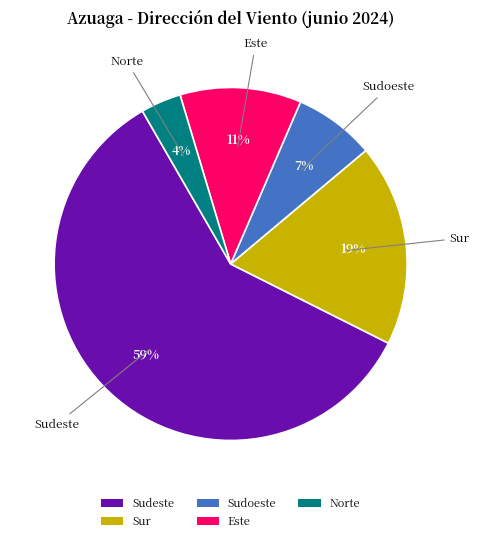

Does Sur represent more than half of the total?

No